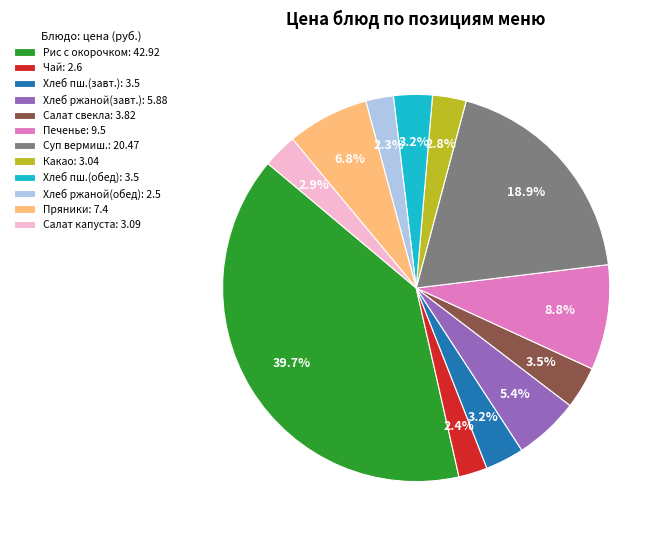

Does Хлеб пш.(завт.): 3.5 represent more than half of the total?

No